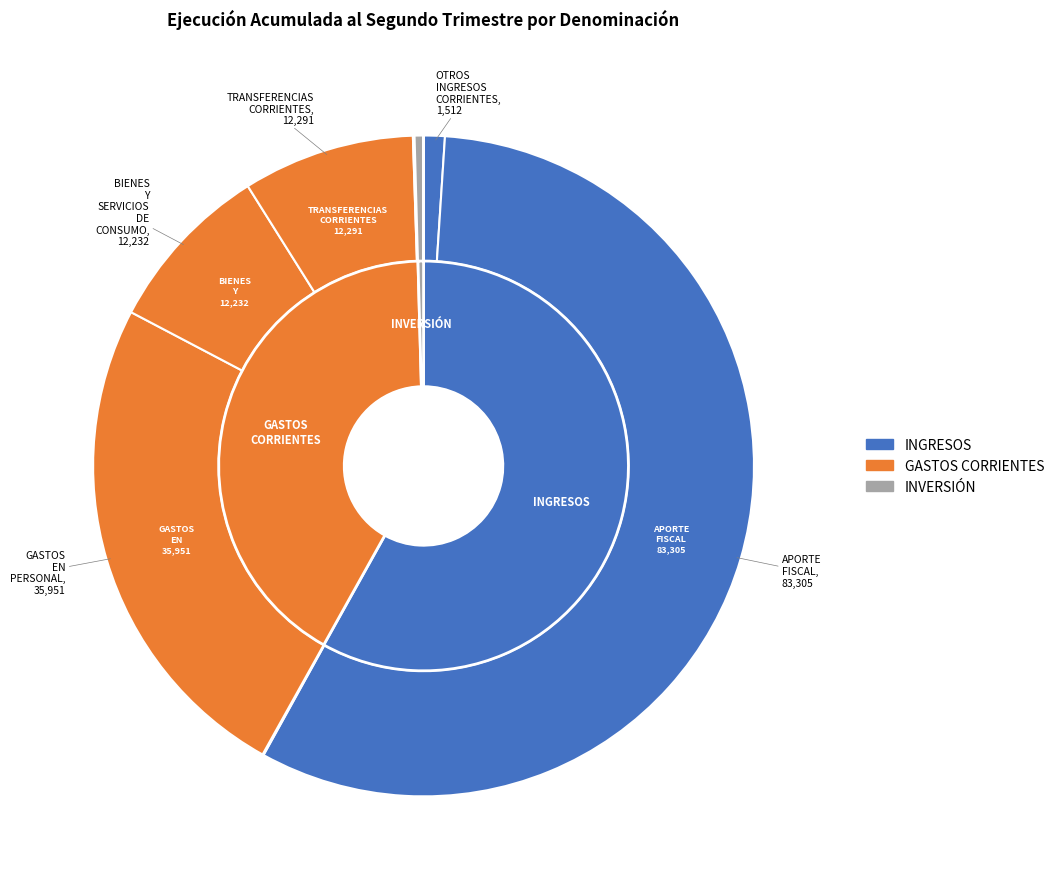

To the nearest percent, what percentage of the pie is TRANSFERENCIAS CORRIENTES?

8%